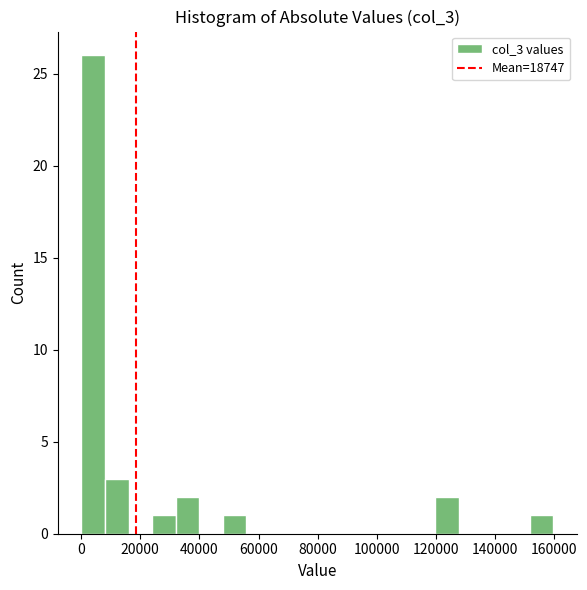

Read against the x-axis, roughly where is the centre of the tallest bar?

4000